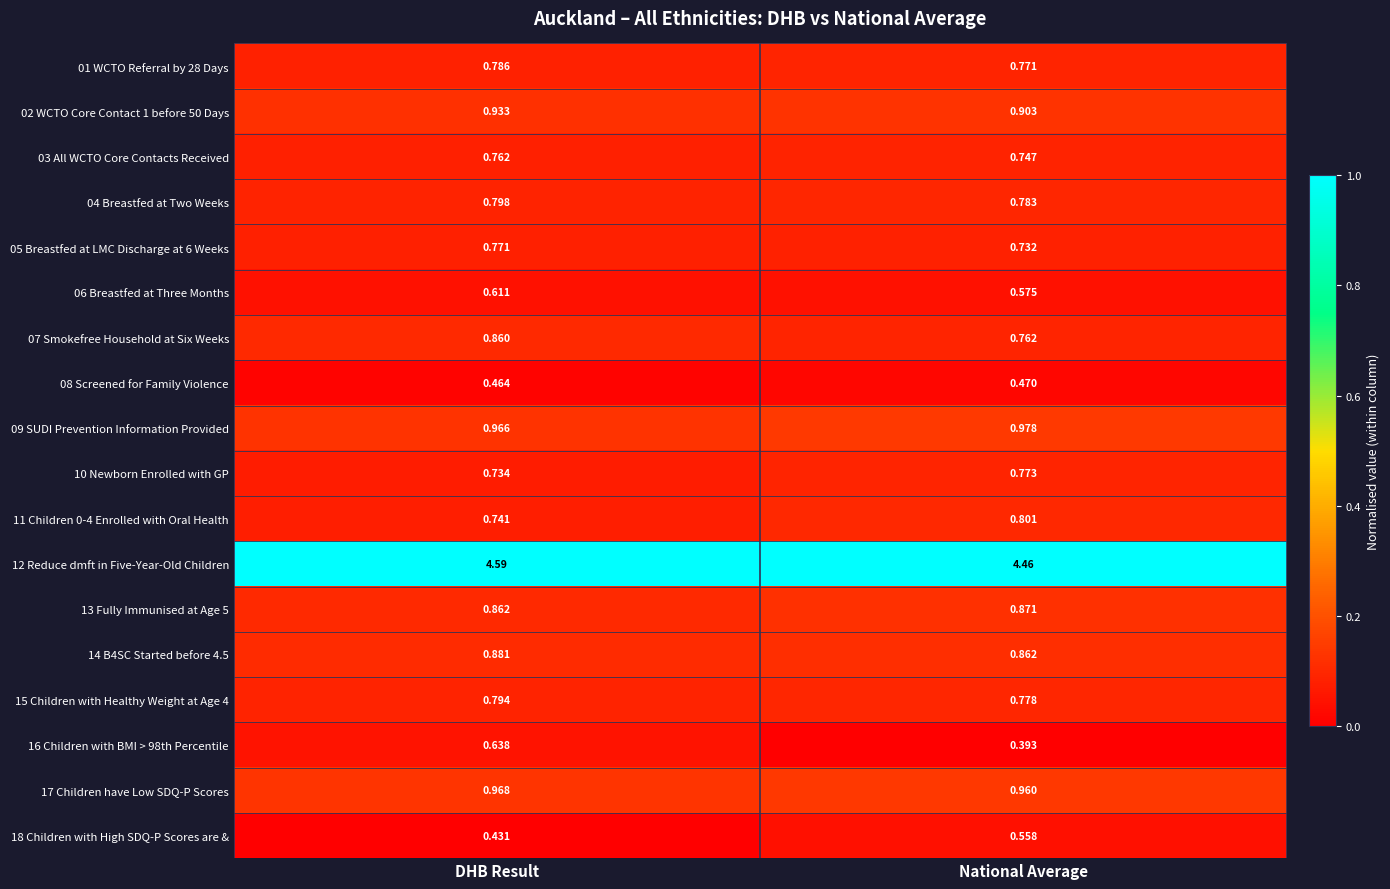

Which label corresponds to the smallest value in the chart?

National Average